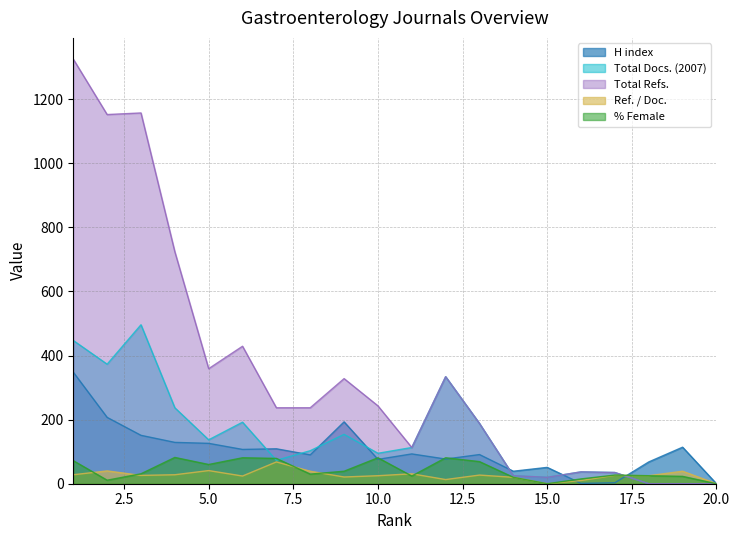

What is the difference between the maximum and minimum values in the %Female series?

82